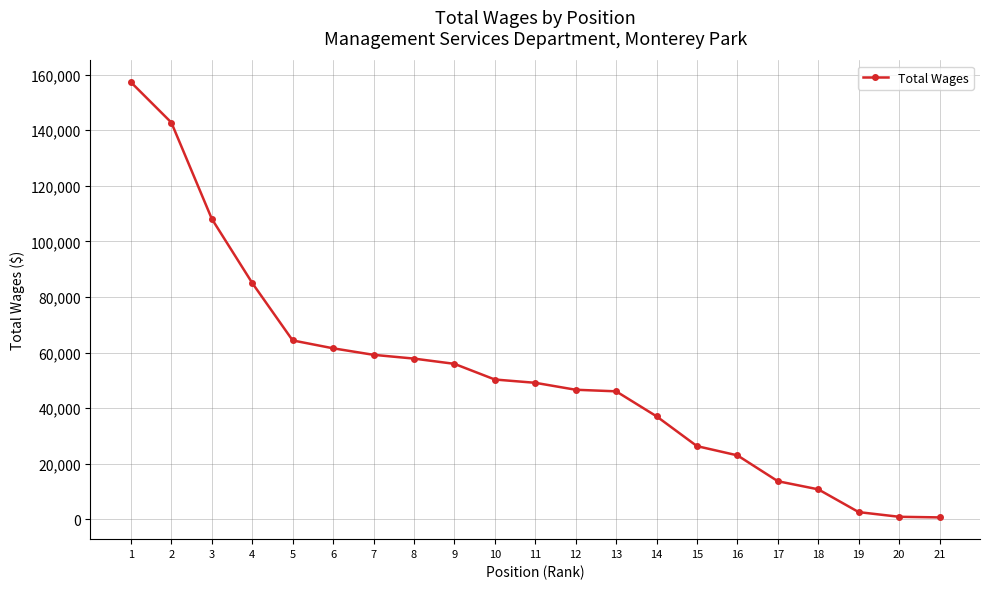

What is the ratio of the value at 17 to the value at 7?

0.2